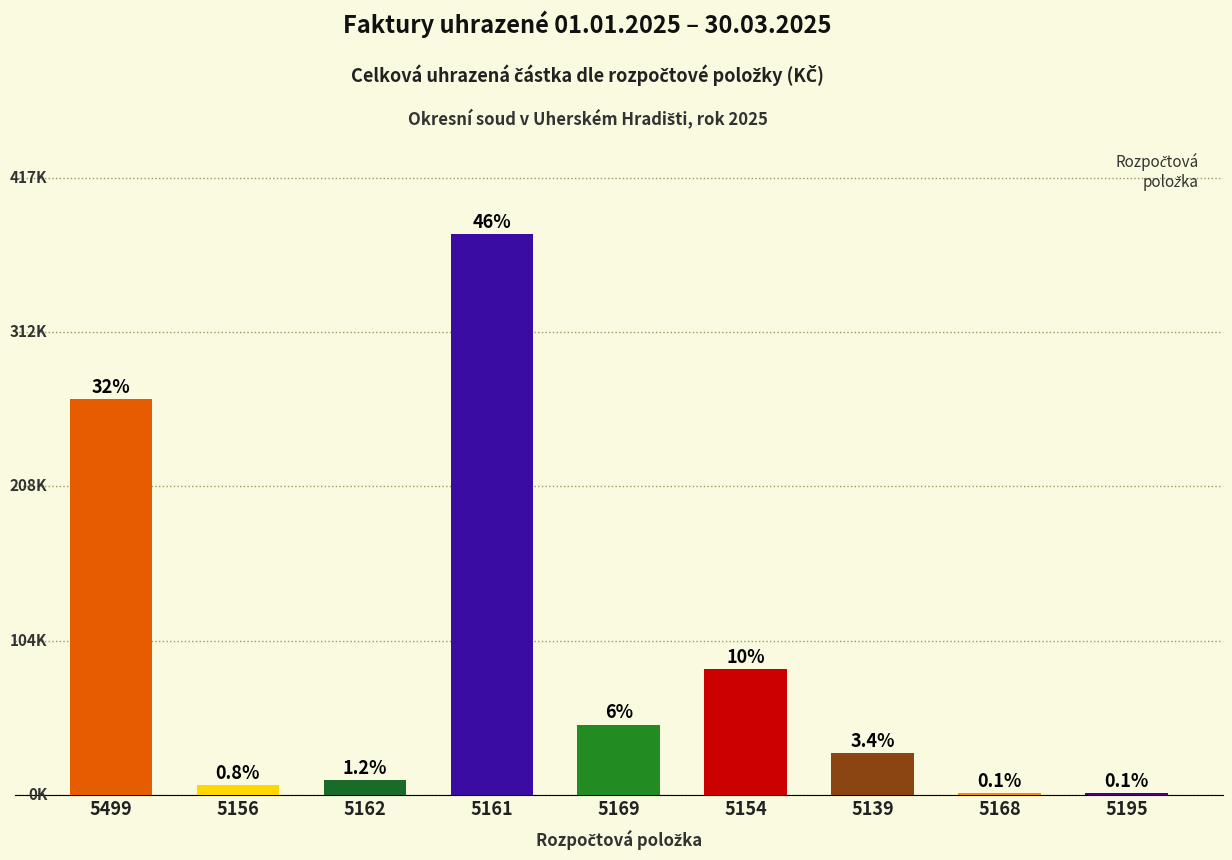

Are the bars horizontal?

No